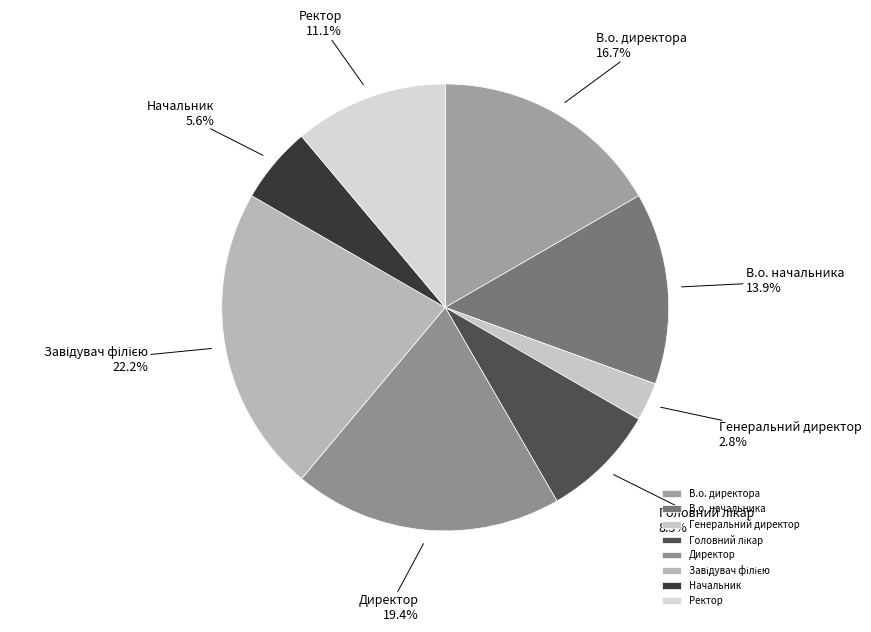

To the nearest percent, what portion does В.о. директора represent?

17%